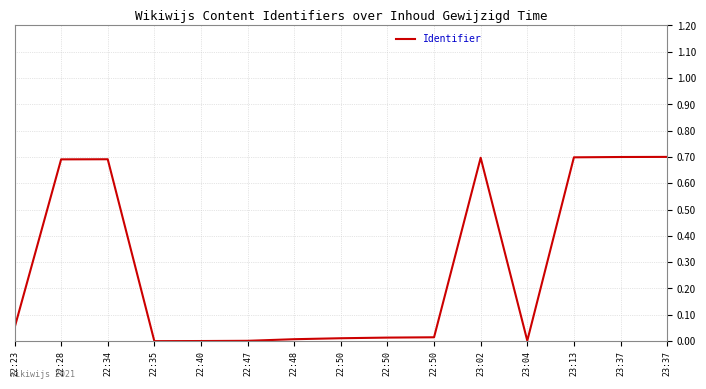

Reading right to left, transcribe all the data shown in this chart.

0.7	0.7	0.7	0.0	0.7	0.0	0.0	0.0	0.0	0.0	0.0	0.0	0.7	0.7	0.1